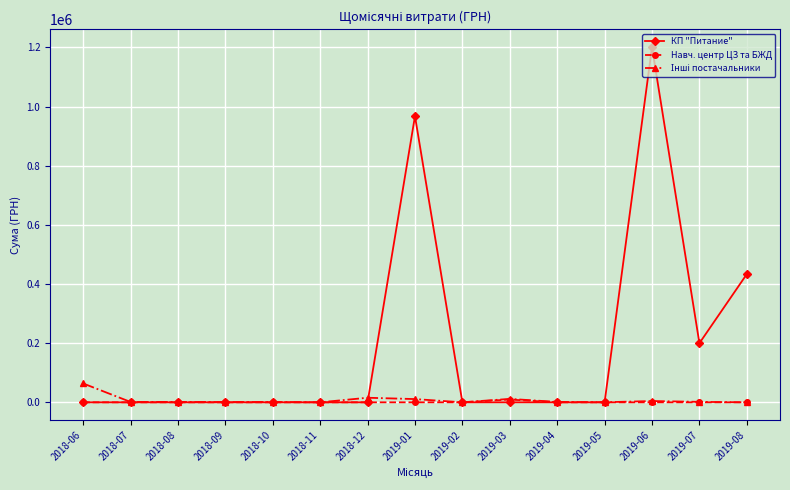

Between 2019-01 and 2019-02, which series saw the biggest shift?

КП "Питание"